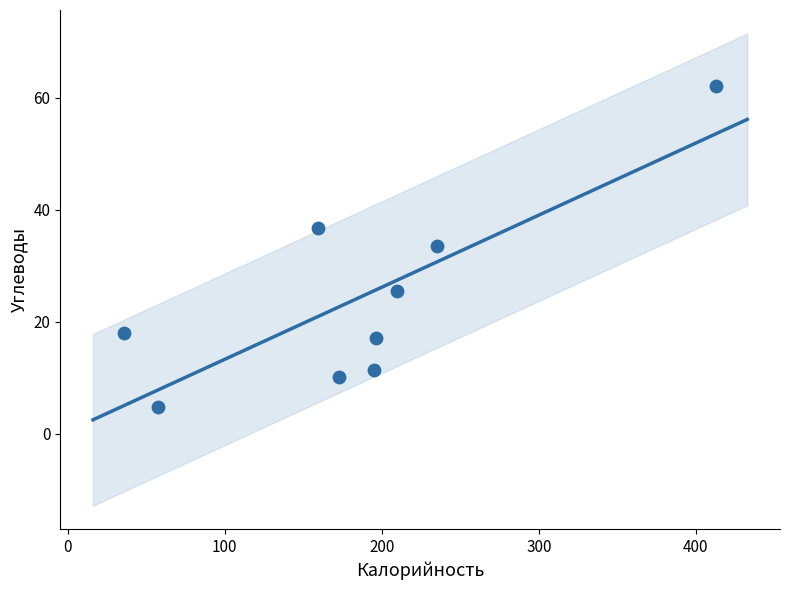

What is the range of X values (max minus min)?

376.8